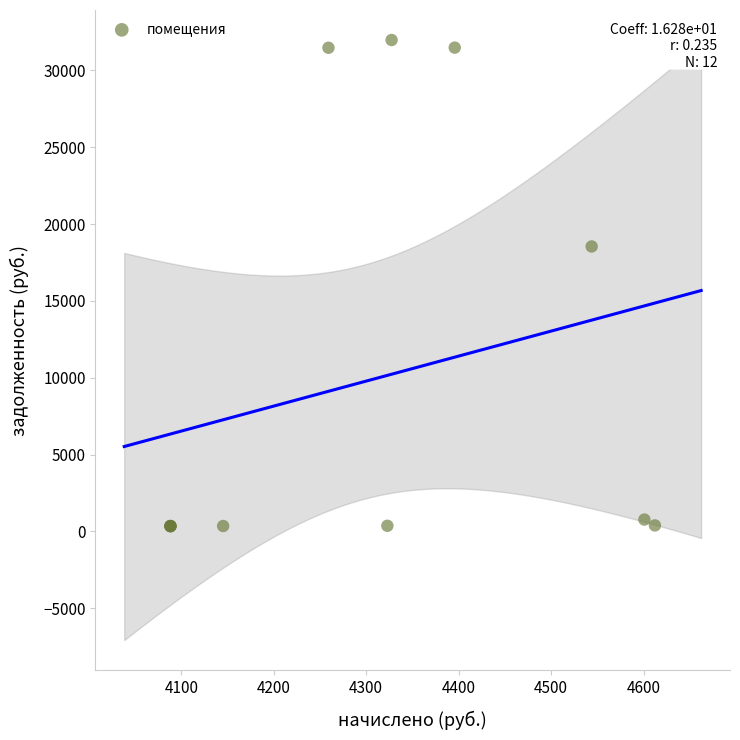

What Y value in the scatter plot is closest to 16161?

18543.0